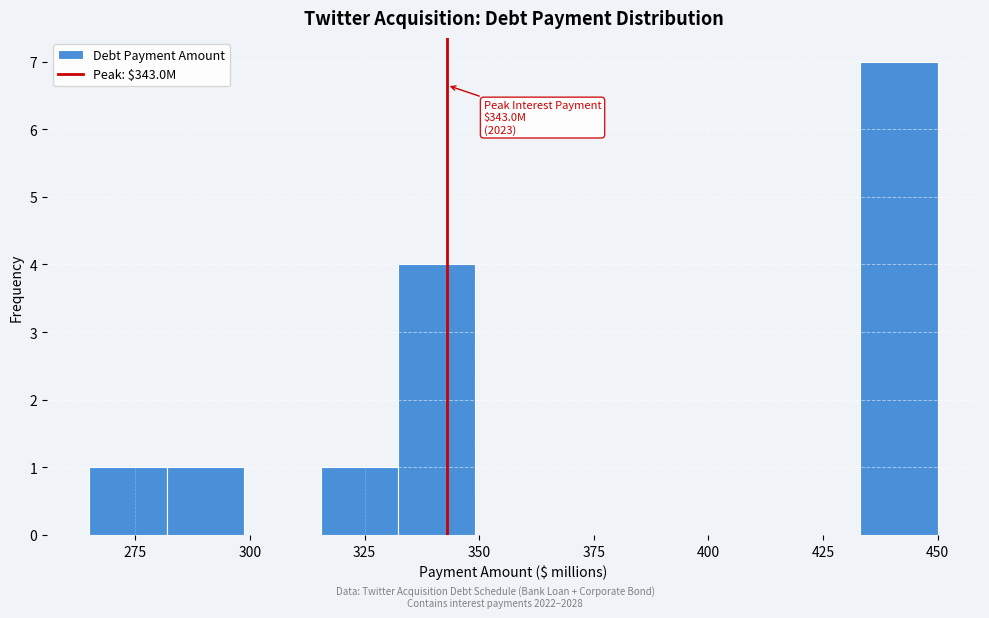

Read against the x-axis, roughly where is the centre of the tallest bar?

440